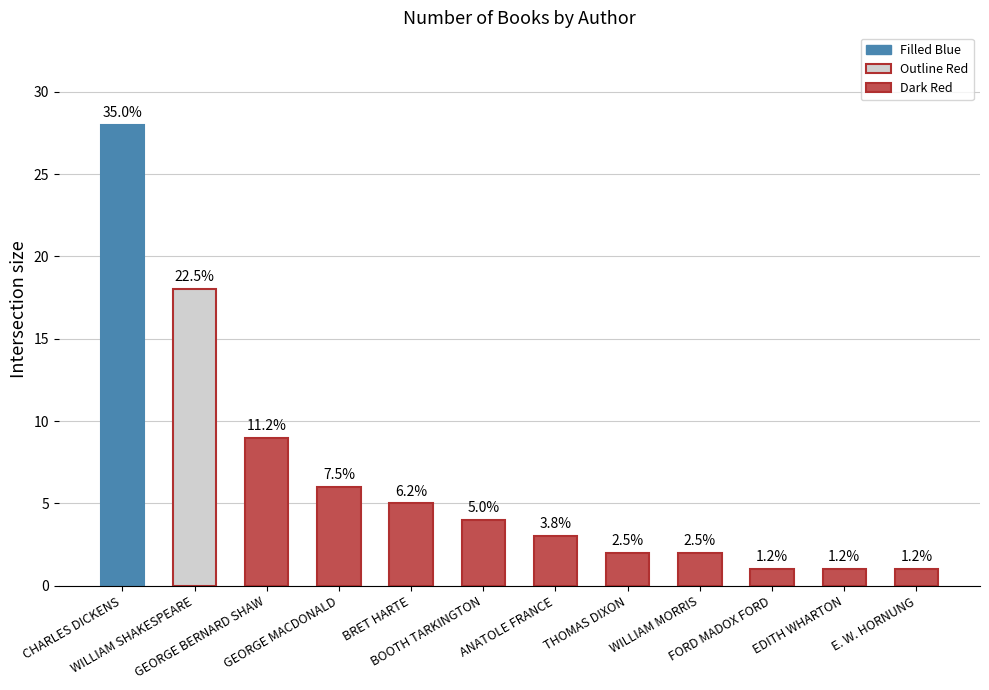

What is the change in value from BOOTH TARKINGTON to THOMAS DIXON?

-2